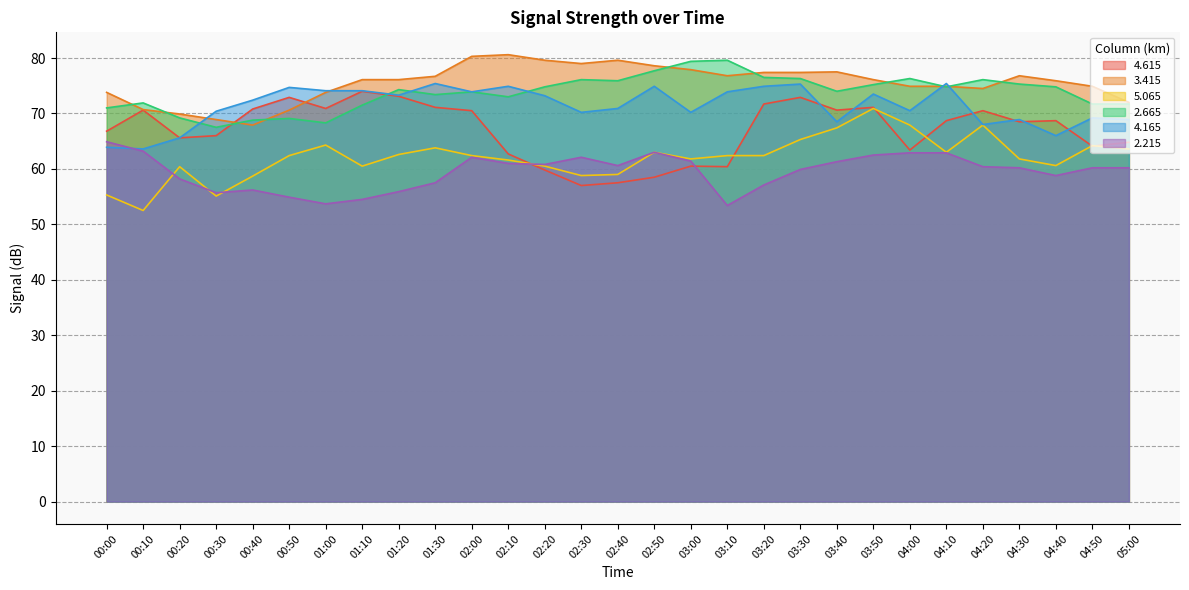

What are all the series names shown in the legend?

4.615, 3.415, 5.065, 2.665, 4.165, 2.215